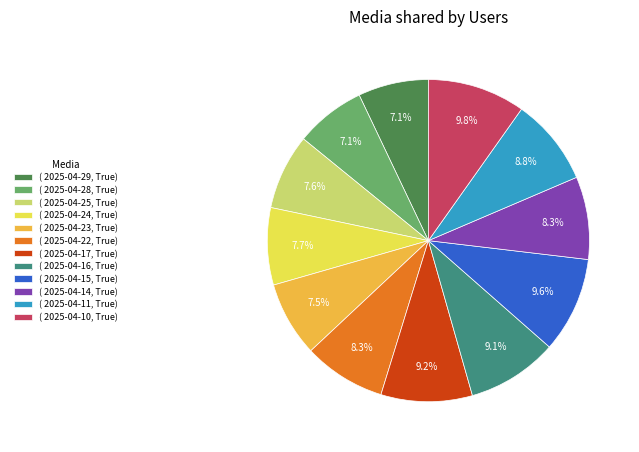

Do ( 2025-04-24, True) and ( 2025-04-14, True) together represent more than half of the pie?

No